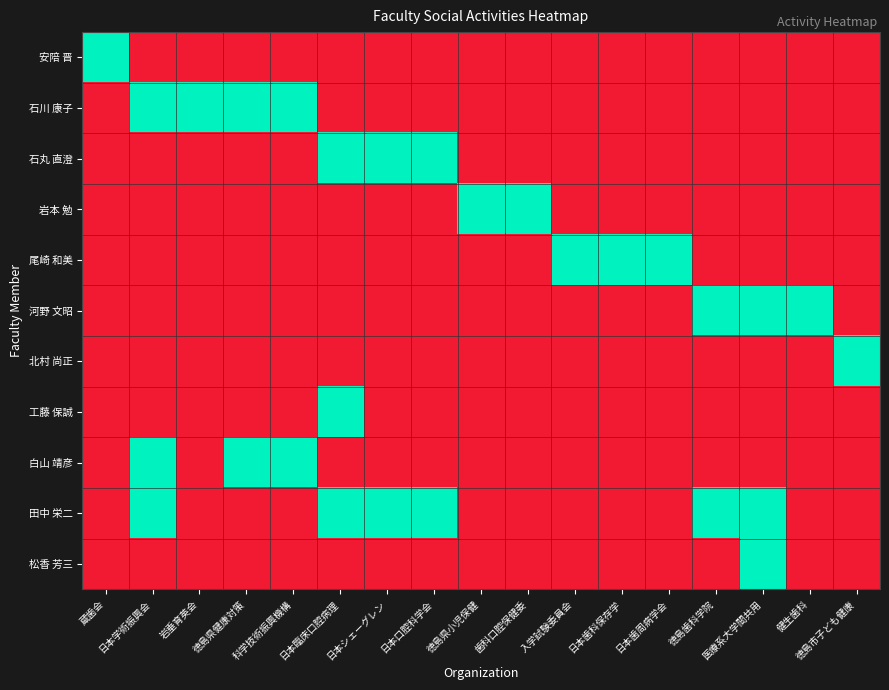

Reading left to right, list all the values displayed in this chart.

安陪 晋: 蔵歯会=1	日本学術振興会=0	岩垂育英会=0	徳島県健康対策=0	科学技術振興機構=0	日本臨床口腔病理=0	日本シェーグレン=0	日本口腔科学会=0	徳島県小児保健=0	歯科口腔保健委=0	入学試験委員会=0	日本歯科保存学=0	日本歯周病学会=0	徳島歯科学院=0	医療系大学間共用=0	健生歯科=0	徳島市子ども健康=0
石川 康子: 蔵歯会=0	日本学術振興会=1	岩垂育英会=1	徳島県健康対策=1	科学技術振興機構=1	日本臨床口腔病理=0	日本シェーグレン=0	日本口腔科学会=0	徳島県小児保健=0	歯科口腔保健委=0	入学試験委員会=0	日本歯科保存学=0	日本歯周病学会=0	徳島歯科学院=0	医療系大学間共用=0	健生歯科=0	徳島市子ども健康=0
石丸 直澄: 蔵歯会=0	日本学術振興会=0	岩垂育英会=0	徳島県健康対策=0	科学技術振興機構=0	日本臨床口腔病理=1	日本シェーグレン=1	日本口腔科学会=1	徳島県小児保健=0	歯科口腔保健委=0	入学試験委員会=0	日本歯科保存学=0	日本歯周病学会=0	徳島歯科学院=0	医療系大学間共用=0	健生歯科=0	徳島市子ども健康=0
岩本 勉: 蔵歯会=0	日本学術振興会=0	岩垂育英会=0	徳島県健康対策=0	科学技術振興機構=0	日本臨床口腔病理=0	日本シェーグレン=0	日本口腔科学会=0	徳島県小児保健=1	歯科口腔保健委=1	入学試験委員会=0	日本歯科保存学=0	日本歯周病学会=0	徳島歯科学院=0	医療系大学間共用=0	健生歯科=0	徳島市子ども健康=0
尾崎 和美: 蔵歯会=0	日本学術振興会=0	岩垂育英会=0	徳島県健康対策=0	科学技術振興機構=0	日本臨床口腔病理=0	日本シェーグレン=0	日本口腔科学会=0	徳島県小児保健=0	歯科口腔保健委=0	入学試験委員会=1	日本歯科保存学=1	日本歯周病学会=1	徳島歯科学院=0	医療系大学間共用=0	健生歯科=0	徳島市子ども健康=0
河野 文昭: 蔵歯会=0	日本学術振興会=0	岩垂育英会=0	徳島県健康対策=0	科学技術振興機構=0	日本臨床口腔病理=0	日本シェーグレン=0	日本口腔科学会=0	徳島県小児保健=0	歯科口腔保健委=0	入学試験委員会=0	日本歯科保存学=0	日本歯周病学会=0	徳島歯科学院=1	医療系大学間共用=1	健生歯科=1	徳島市子ども健康=0
北村 尚正: 蔵歯会=0	日本学術振興会=0	岩垂育英会=0	徳島県健康対策=0	科学技術振興機構=0	日本臨床口腔病理=0	日本シェーグレン=0	日本口腔科学会=0	徳島県小児保健=0	歯科口腔保健委=0	入学試験委員会=0	日本歯科保存学=0	日本歯周病学会=0	徳島歯科学院=0	医療系大学間共用=0	健生歯科=0	徳島市子ども健康=1
工藤 保誠: 蔵歯会=0	日本学術振興会=0	岩垂育英会=0	徳島県健康対策=0	科学技術振興機構=0	日本臨床口腔病理=1	日本シェーグレン=0	日本口腔科学会=0	徳島県小児保健=0	歯科口腔保健委=0	入学試験委員会=0	日本歯科保存学=0	日本歯周病学会=0	徳島歯科学院=0	医療系大学間共用=0	健生歯科=0	徳島市子ども健康=0
白山 靖彦: 蔵歯会=0	日本学術振興会=1	岩垂育英会=0	徳島県健康対策=1	科学技術振興機構=1	日本臨床口腔病理=0	日本シェーグレン=0	日本口腔科学会=0	徳島県小児保健=0	歯科口腔保健委=0	入学試験委員会=0	日本歯科保存学=0	日本歯周病学会=0	徳島歯科学院=0	医療系大学間共用=0	健生歯科=0	徳島市子ども健康=0
田中 栄二: 蔵歯会=0	日本学術振興会=1	岩垂育英会=0	徳島県健康対策=0	科学技術振興機構=0	日本臨床口腔病理=1	日本シェーグレン=1	日本口腔科学会=1	徳島県小児保健=0	歯科口腔保健委=0	入学試験委員会=0	日本歯科保存学=0	日本歯周病学会=0	徳島歯科学院=1	医療系大学間共用=1	健生歯科=0	徳島市子ども健康=0
松香 芳三: 蔵歯会=0	日本学術振興会=0	岩垂育英会=0	徳島県健康対策=0	科学技術振興機構=0	日本臨床口腔病理=0	日本シェーグレン=0	日本口腔科学会=0	徳島県小児保健=0	歯科口腔保健委=0	入学試験委員会=0	日本歯科保存学=0	日本歯周病学会=0	徳島歯科学院=0	医療系大学間共用=1	健生歯科=0	徳島市子ども健康=0